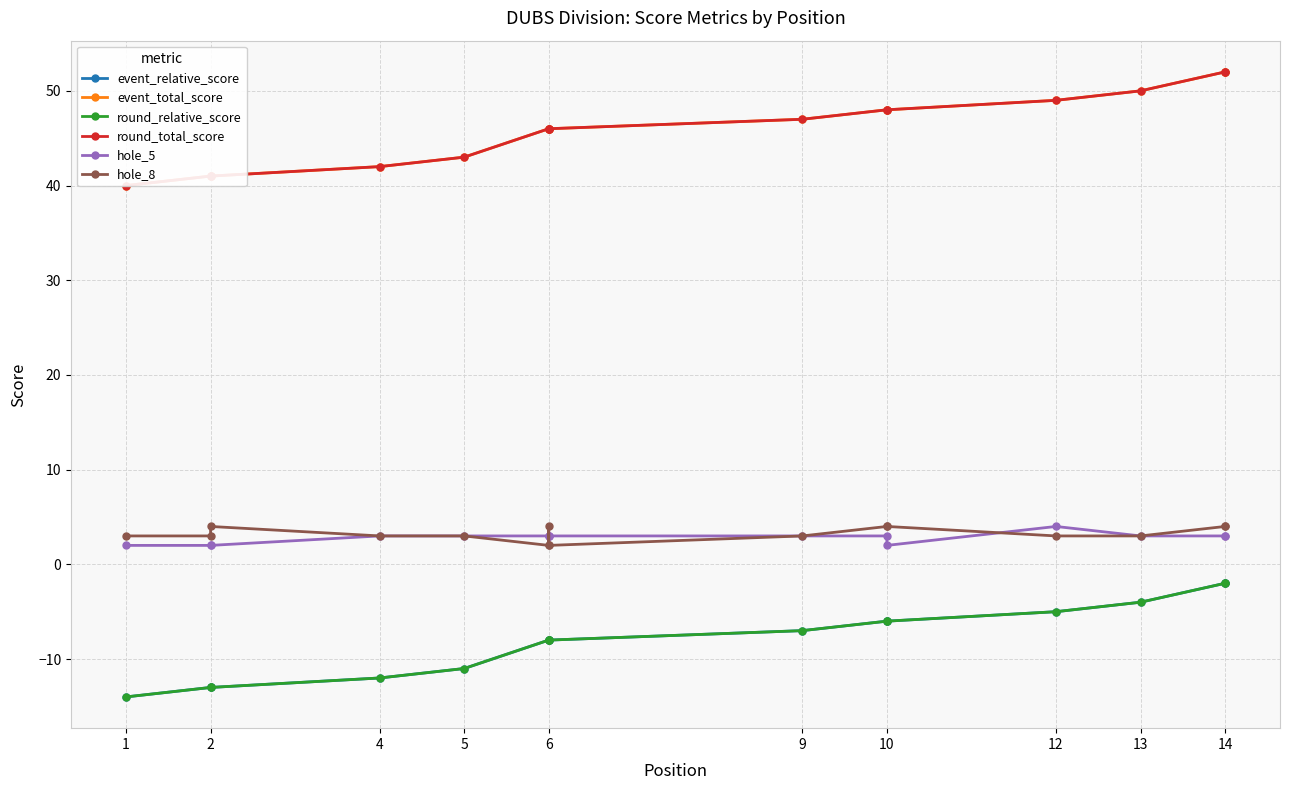

True or false: round_relative_score and hole_8 cross at least once.

False